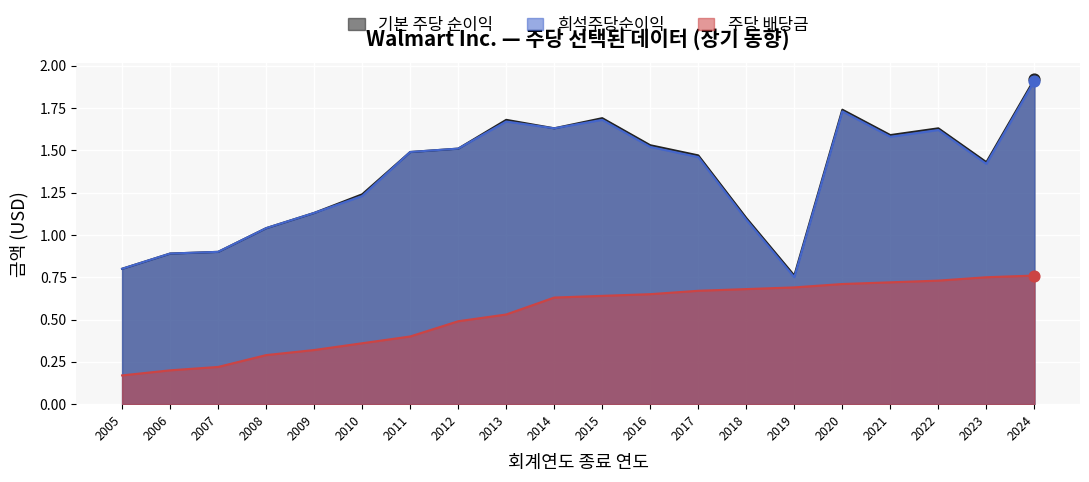

What are all the series names shown in the legend?

기본 주당 순이익, 희석주당순이익, 주당 배당금